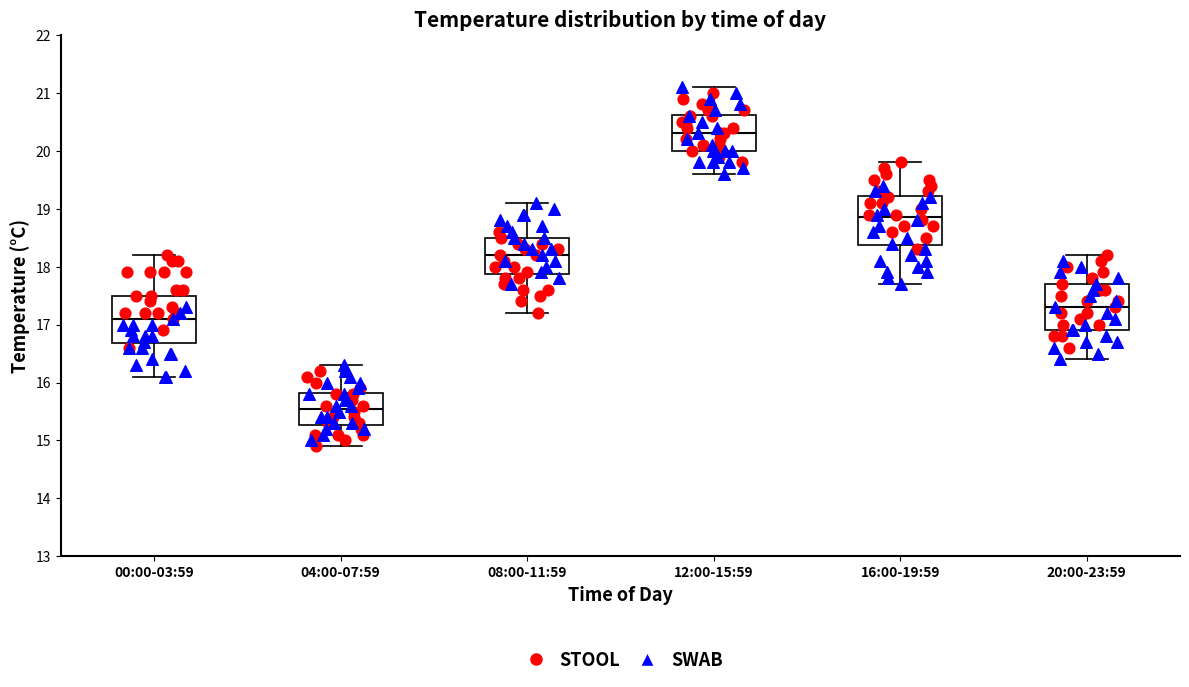

Reading left to right, read every box against the y-axis: the position of its median line, the range the box covers, and the ends of its whiskers. The values are not printed on the chart, so give them approximately, as read against the axis.

00:00-03:59: median 17.1, box 16.7 to 17.5, whiskers 16.1 to 18.2
04:00-07:59: median 15.6, box 15.3 to 15.8, whiskers 14.9 to 16.3
08:00-11:59: median 18.2, box 17.9 to 18.5, whiskers 17.2 to 19.1
12:00-15:59: median 20.3, box 20.0 to 20.6, whiskers 19.6 to 21.1
16:00-19:59: median 18.9, box 18.4 to 19.2, whiskers 17.7 to 19.8
20:00-23:59: median 17.3, box 16.9 to 17.7, whiskers 16.4 to 18.2